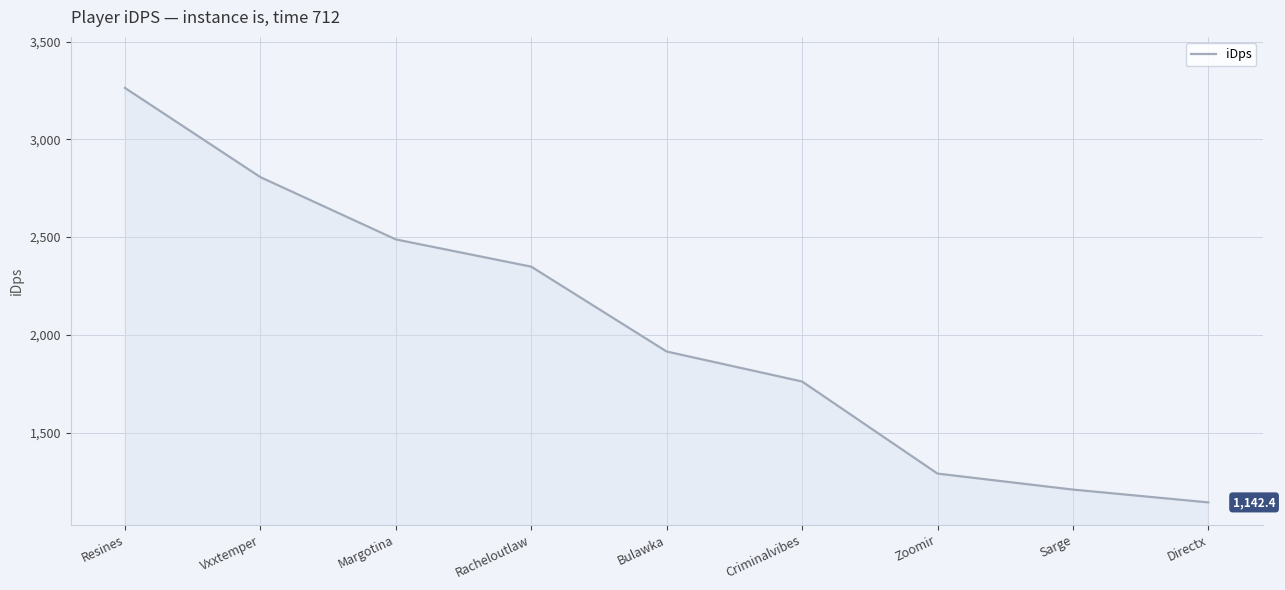

What is the greatest value displayed?

3263.2